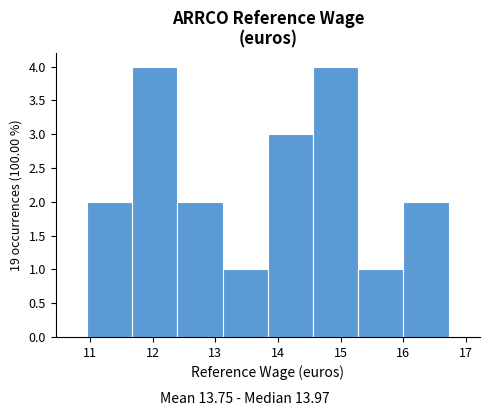

Reading left to right, list every bar in this chart as the range it spans on the x-axis followed by its height. Neither the bar edges nor the heights are printed on the chart, so give them approximately, as read against the axes.

11.0 to 11.7: 2
11.7 to 12.4: 4
12.4 to 13.1: 2
13.1 to 13.8: 1
13.8 to 14.6: 3
14.6 to 15.3: 4
15.3 to 16.0: 1
16.0 to 16.7: 2